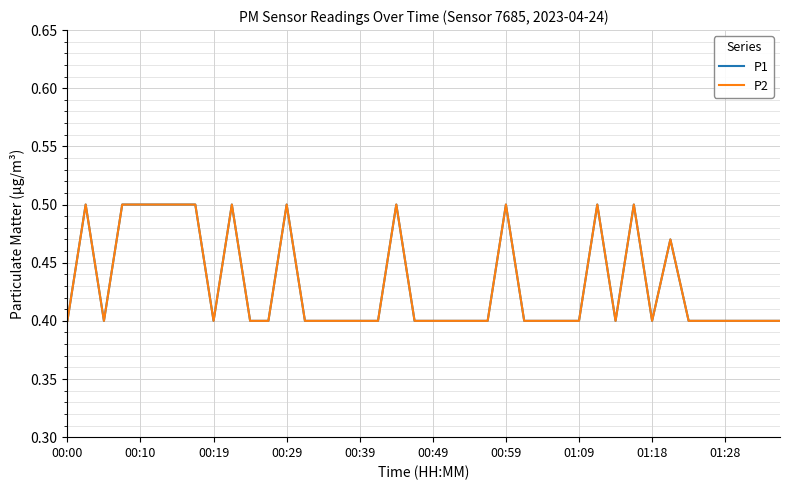

Does the chart display data point markers on the line(s)?

No